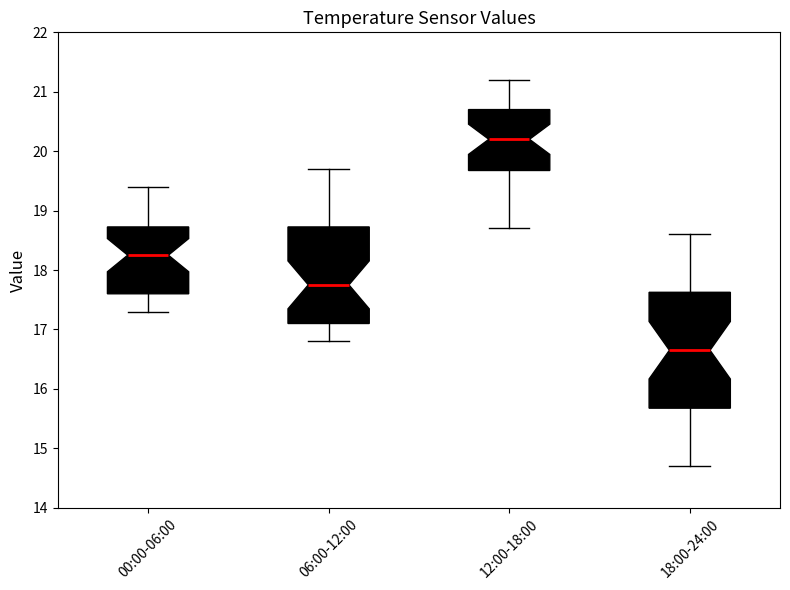

Comparing the boxes themselves (not the whiskers), which one is the tallest?

18:00-24:00